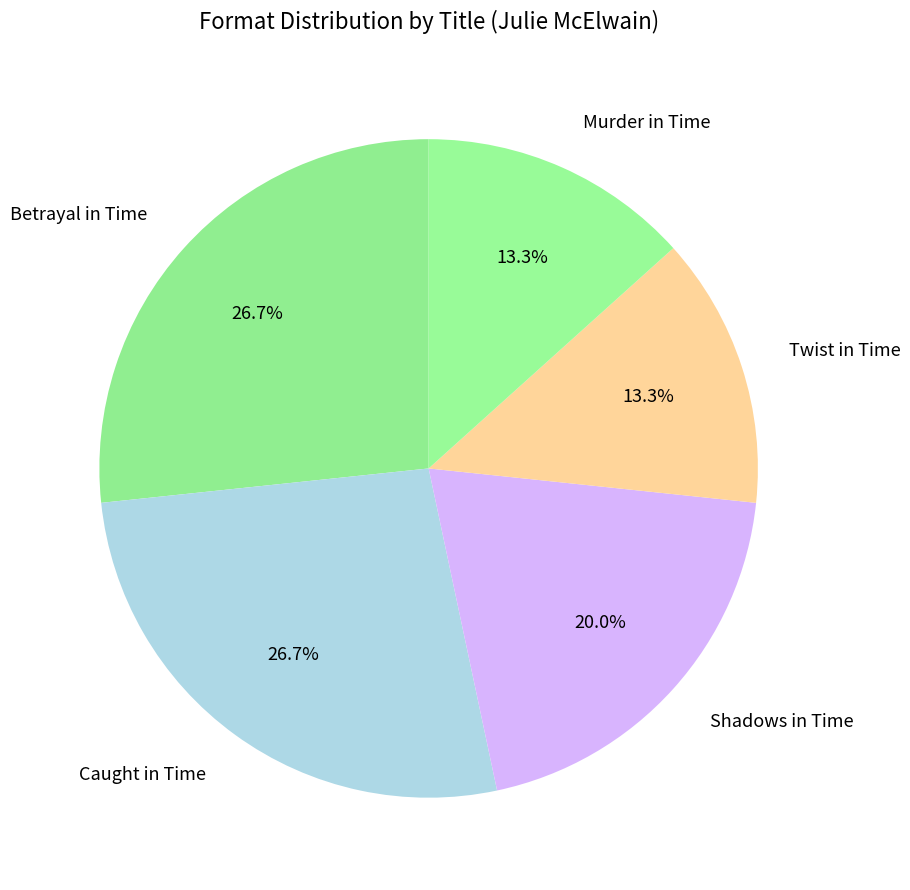

What is the ratio of the value at Murder in Time to the value at Betrayal in Time?

0.5